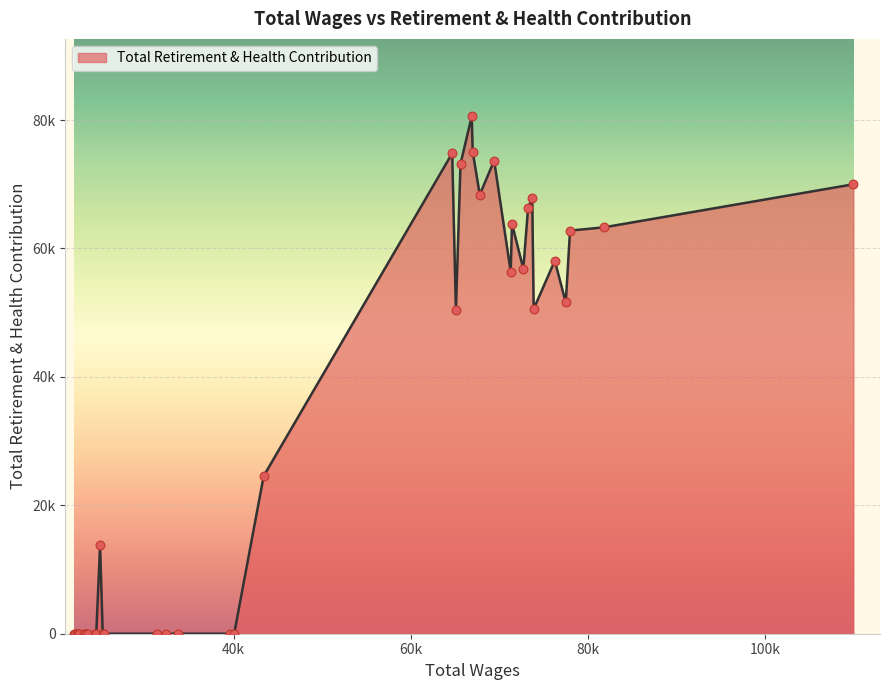

Is this an area chart (filled region under the line)?

Yes